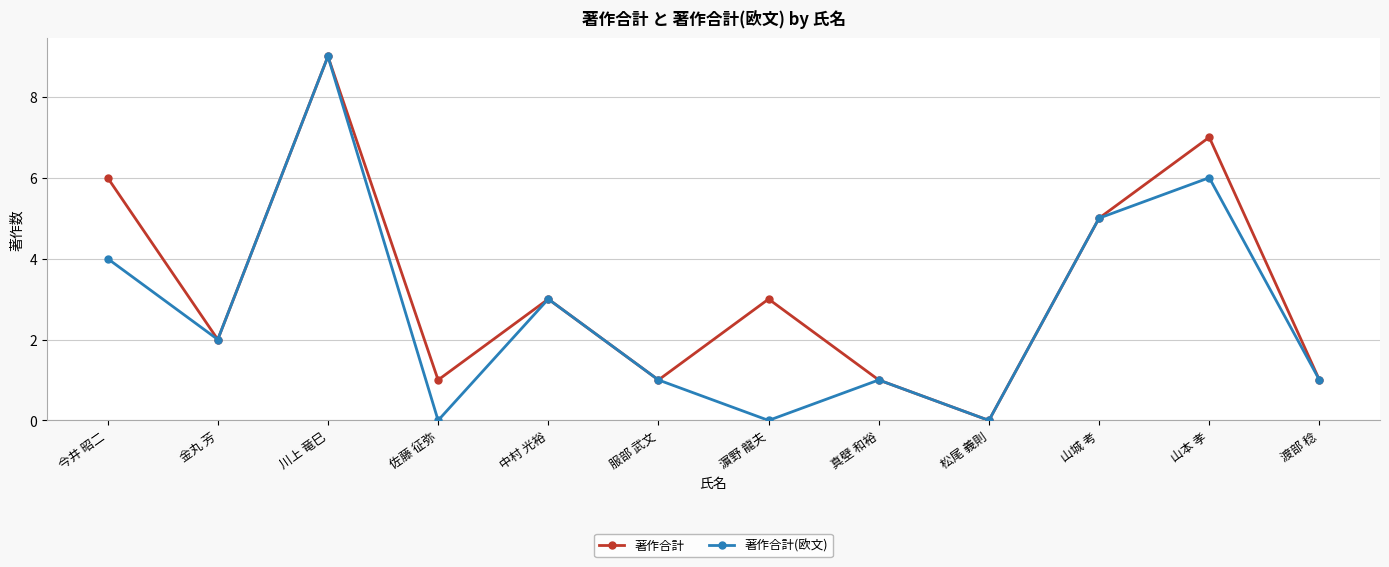

True or false: 著作合計(欧文) has more than 2 points higher than both neighbors.

True